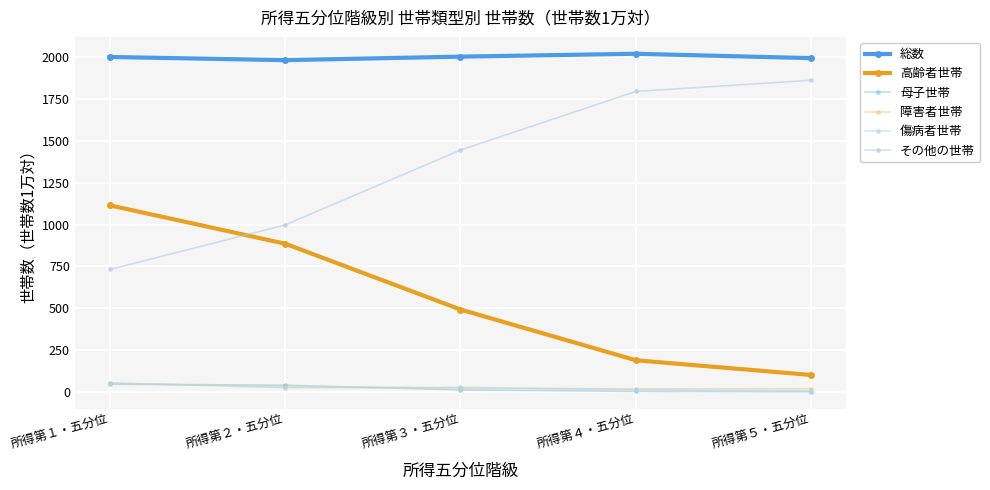

What is the label of the 4th point from the right?

所得第２・五分位